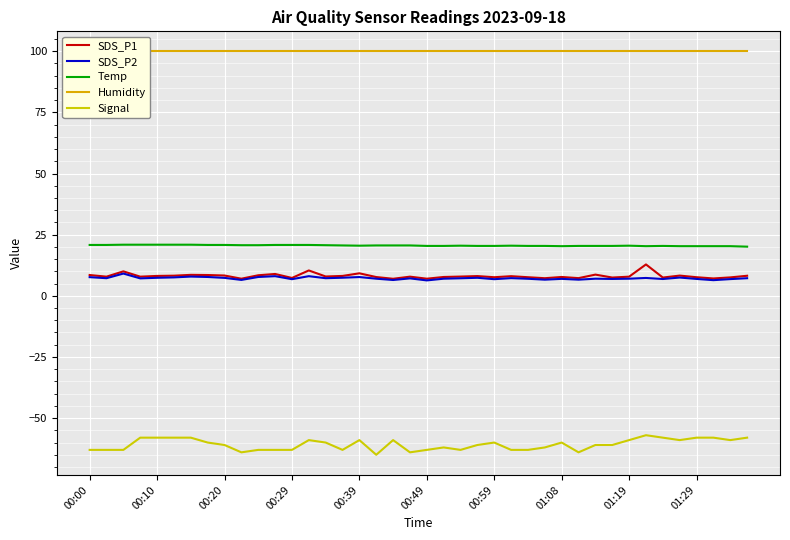

Is it true that Humidity equals 99.9 at 29?

True